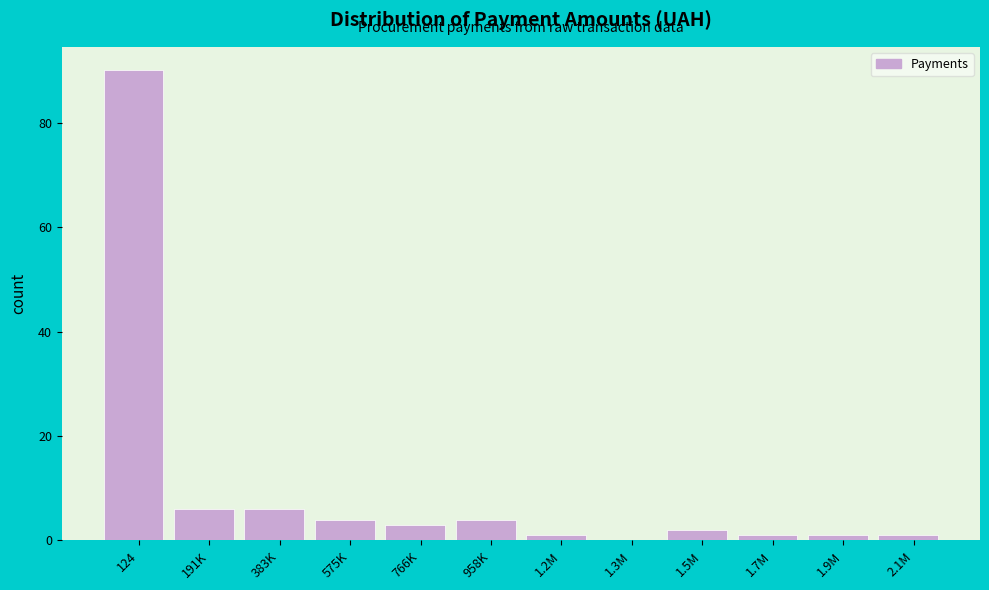

Reading left to right, list all the values displayed in this chart.

124=90	191K=6	383K=6	575K=4	766K=3	958K=4	1.2M=1	1.3M=0	1.5M=2	1.7M=1	1.9M=1	2.1M=1